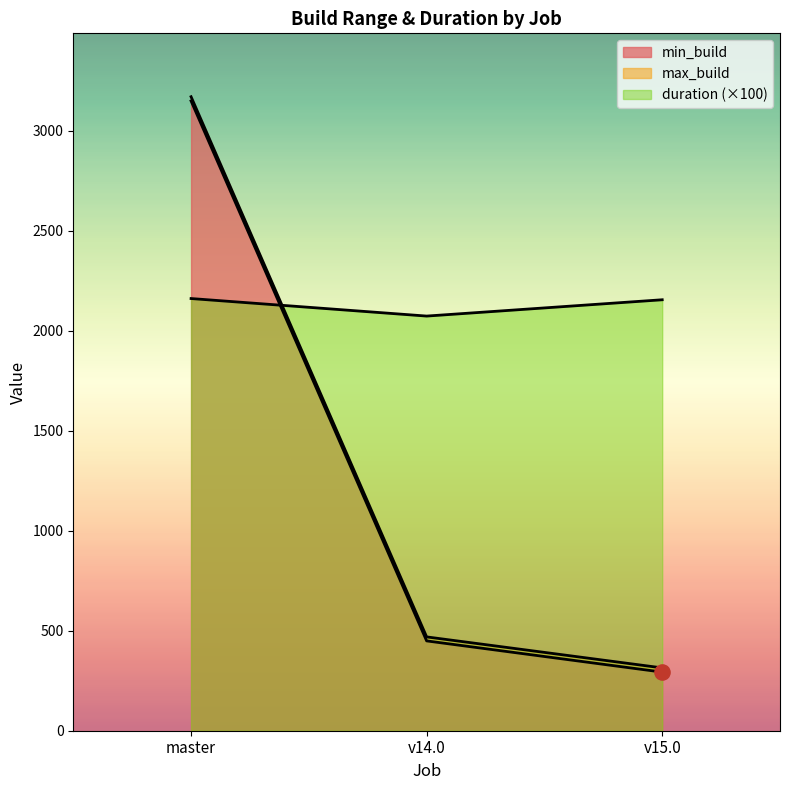

Which series has the largest total across all categories?

duration